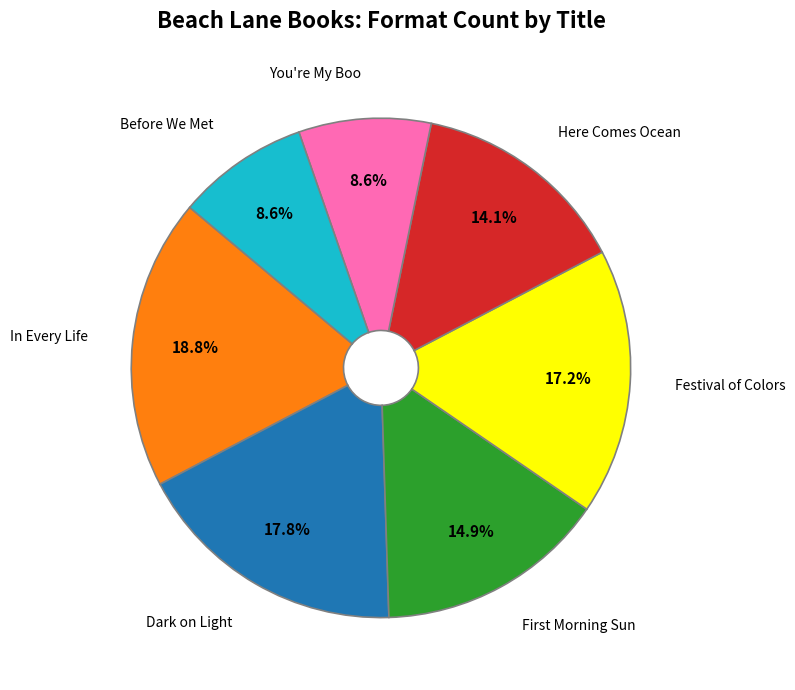

How much of the chart is everything except Festival of Colors?

82.8%